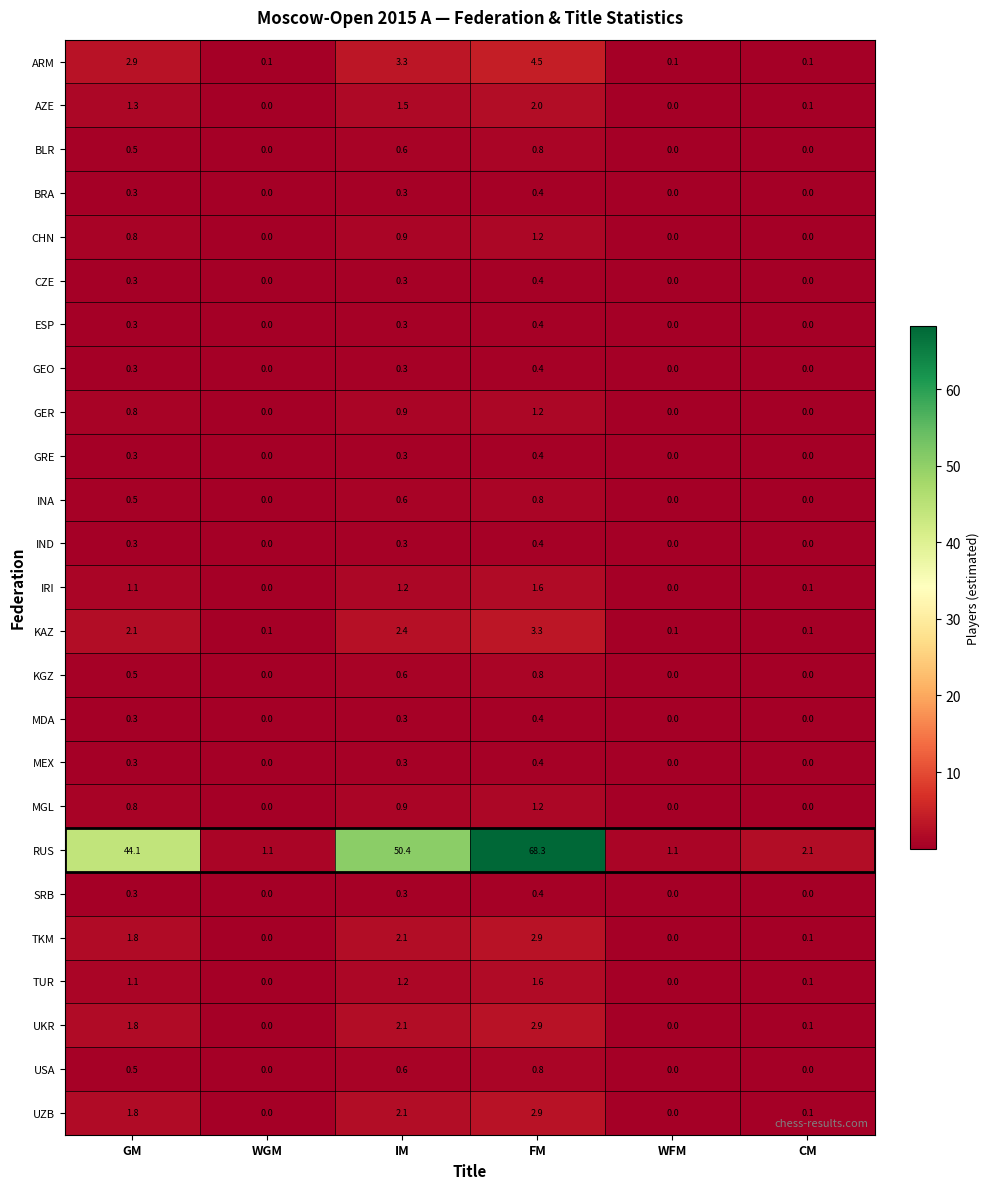

Which series changed the most between GM and FM?

RUS